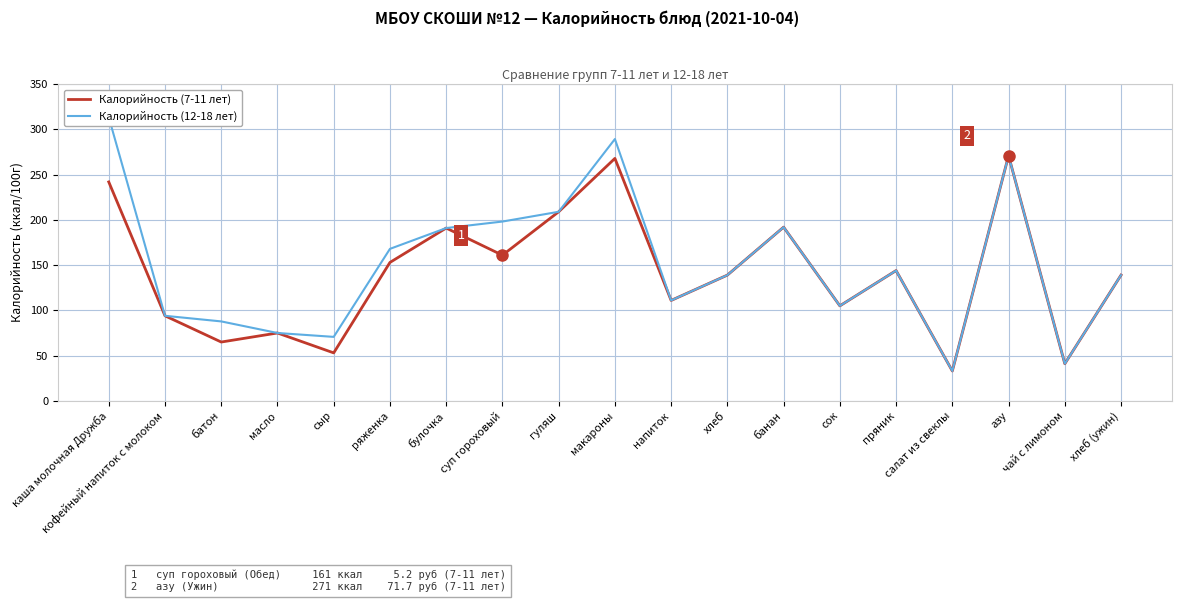

List the series in order of their peak value, lowest first.

Калорийность (7-11 лет), Калорийность (12-18 лет)